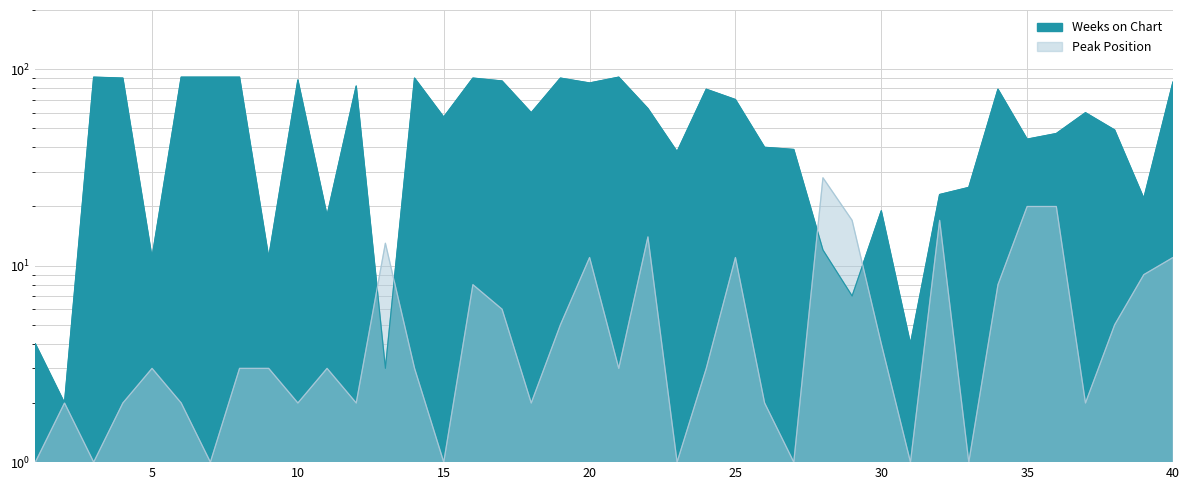

What are all the series names shown in the legend?

Weeks on Chart, Peak Position